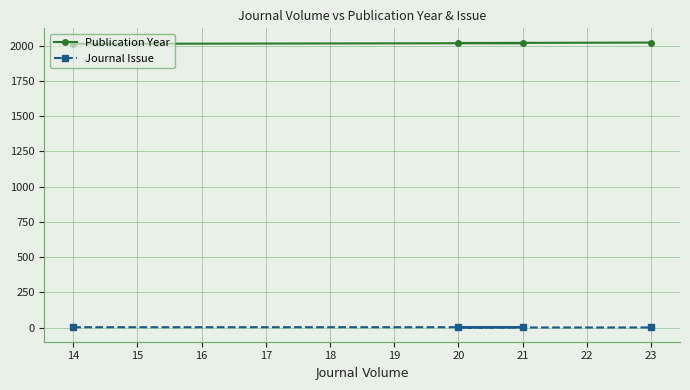

What is the difference between the Publication Year values at 14 and 23?

9